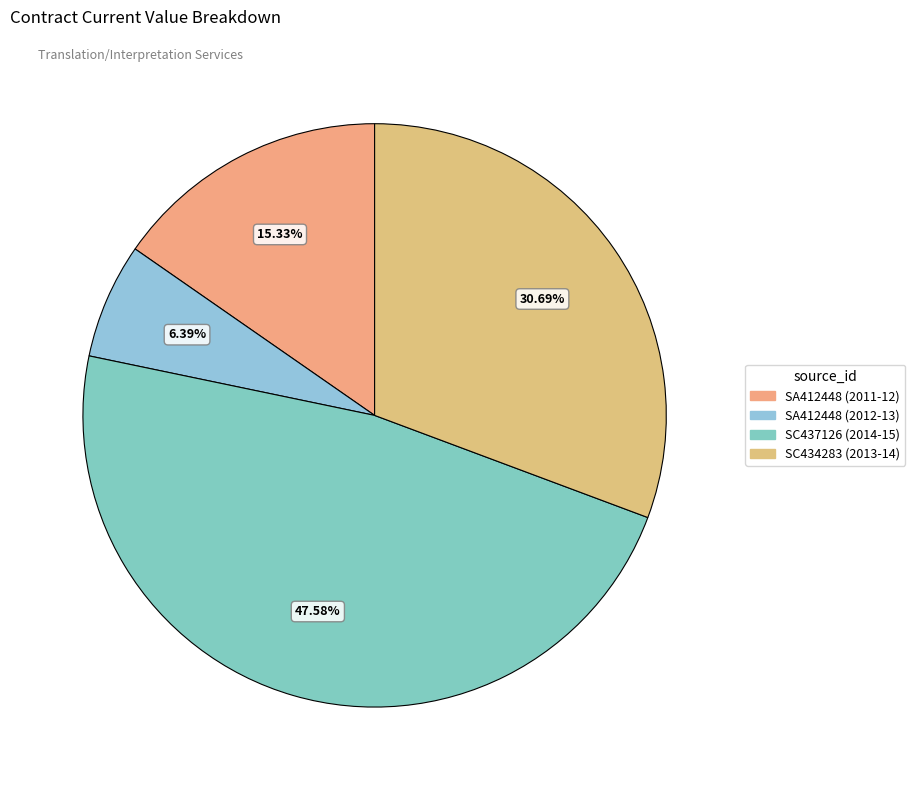

To the nearest percent, what portion does SC434283 (2013-14) represent?

31%